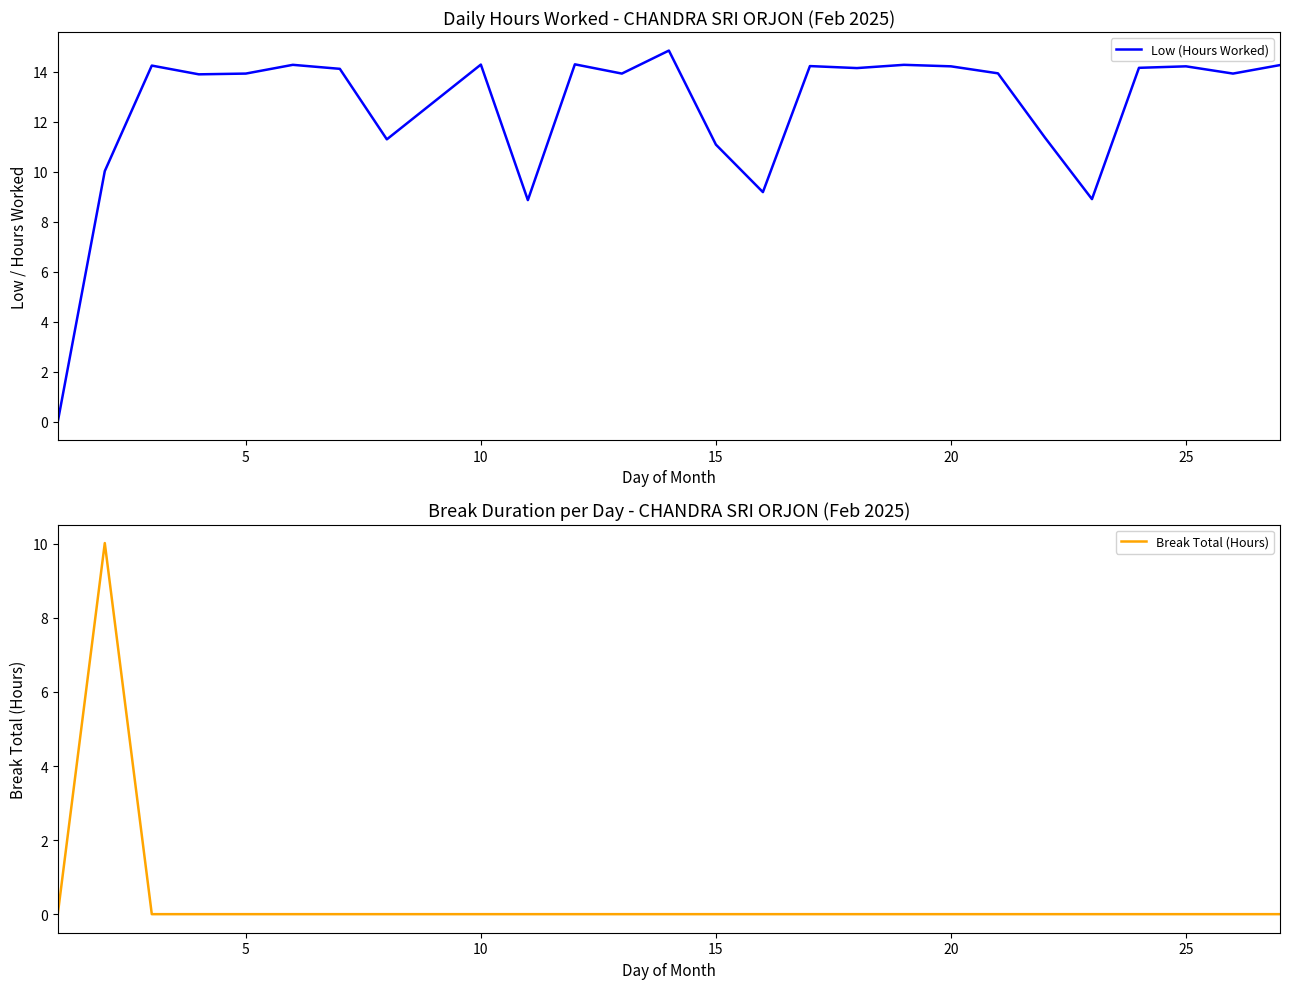

The value of Break Total (Hours) at 25 is -4.6. True or false?

False